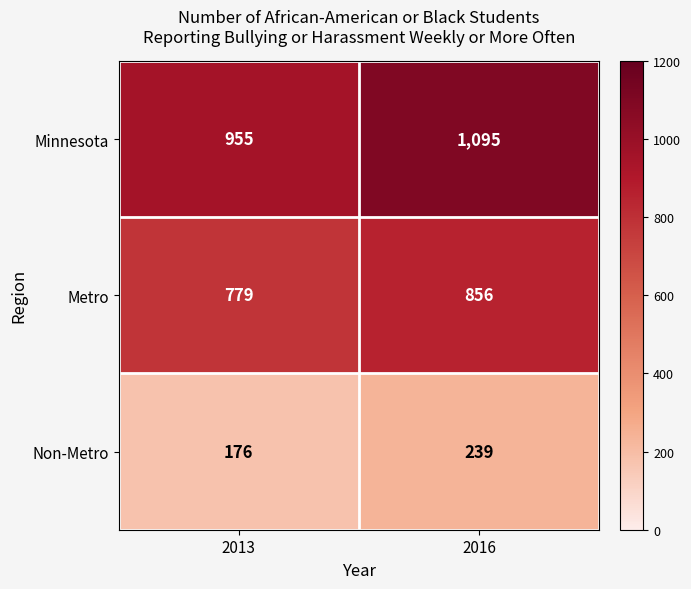

True or false: Minnesota has a value of 1095 at 2016.

True